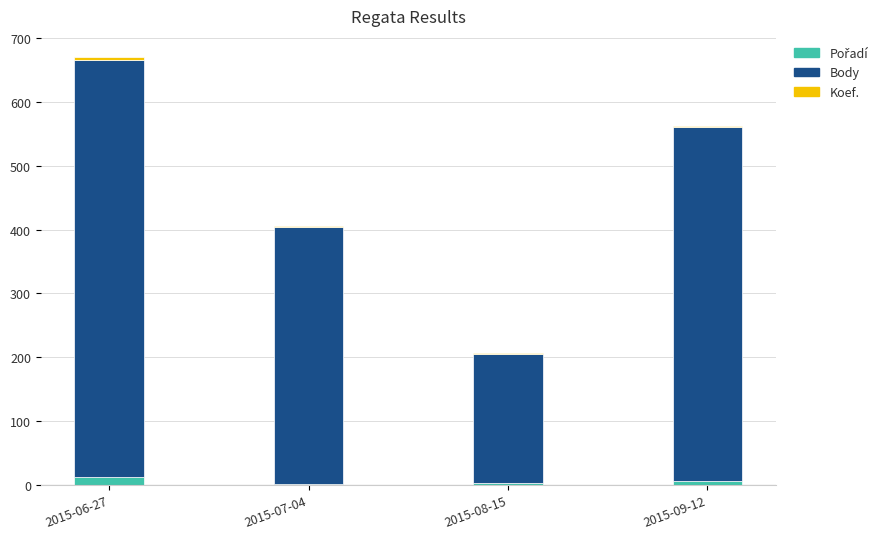

At which category is the sum across all series the highest?

2015-06-27